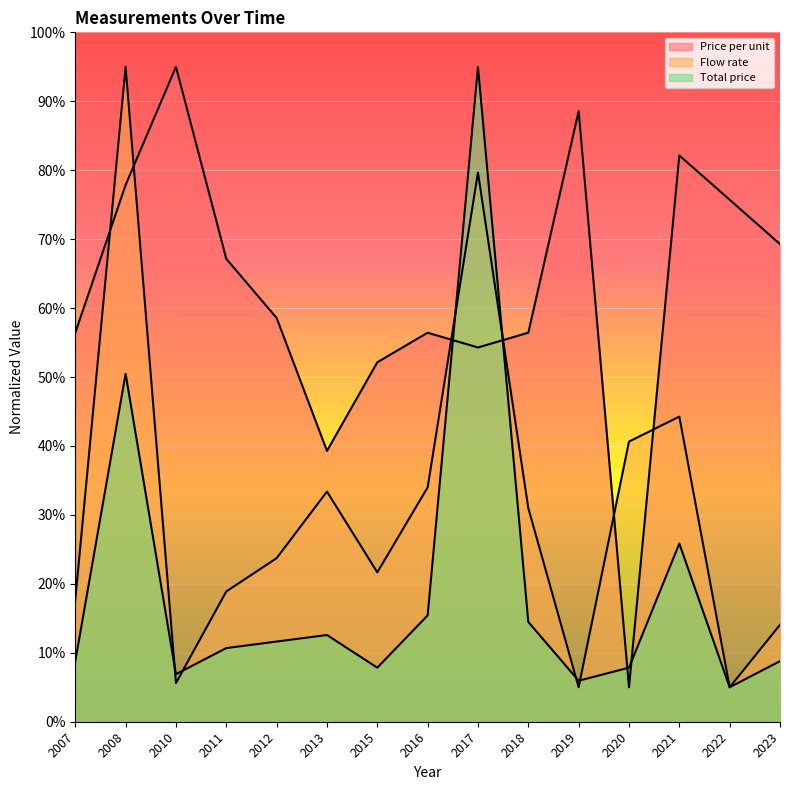

Where is Total price nearest to the value 50?

2008